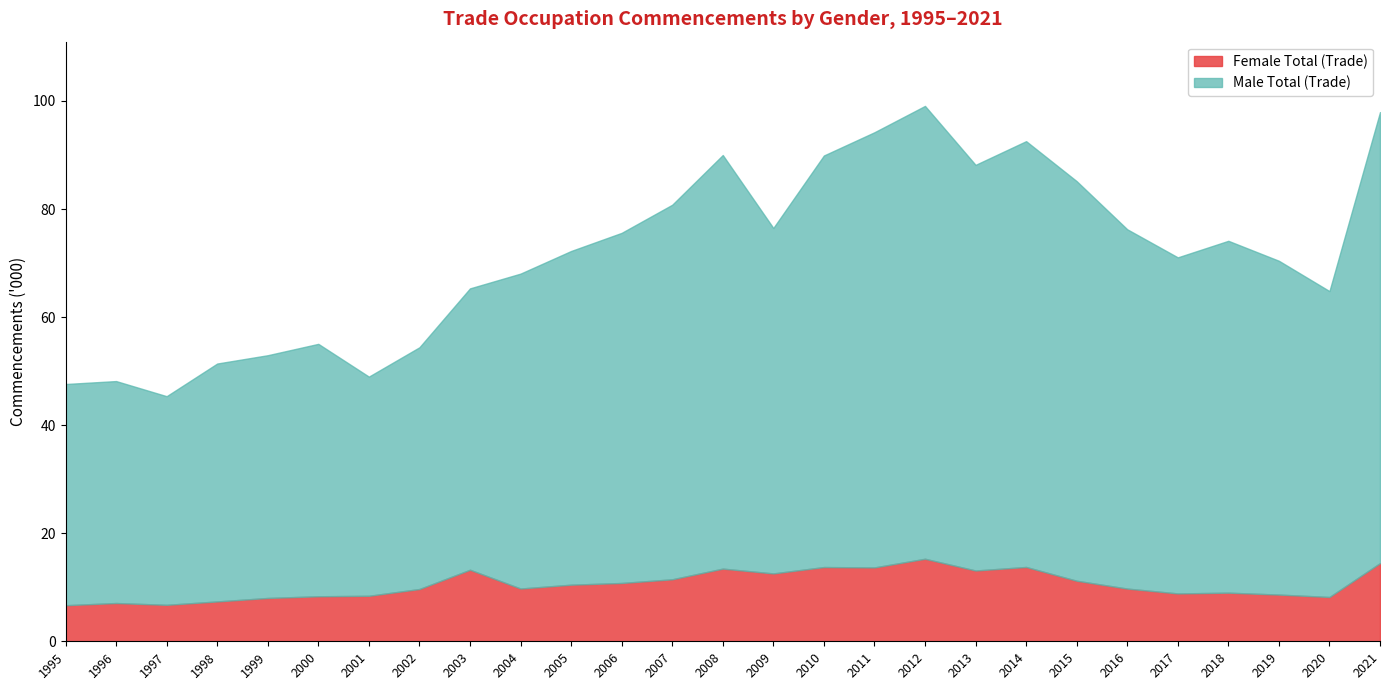

Where is the first local minimum for Female Total (Trade)?

1997